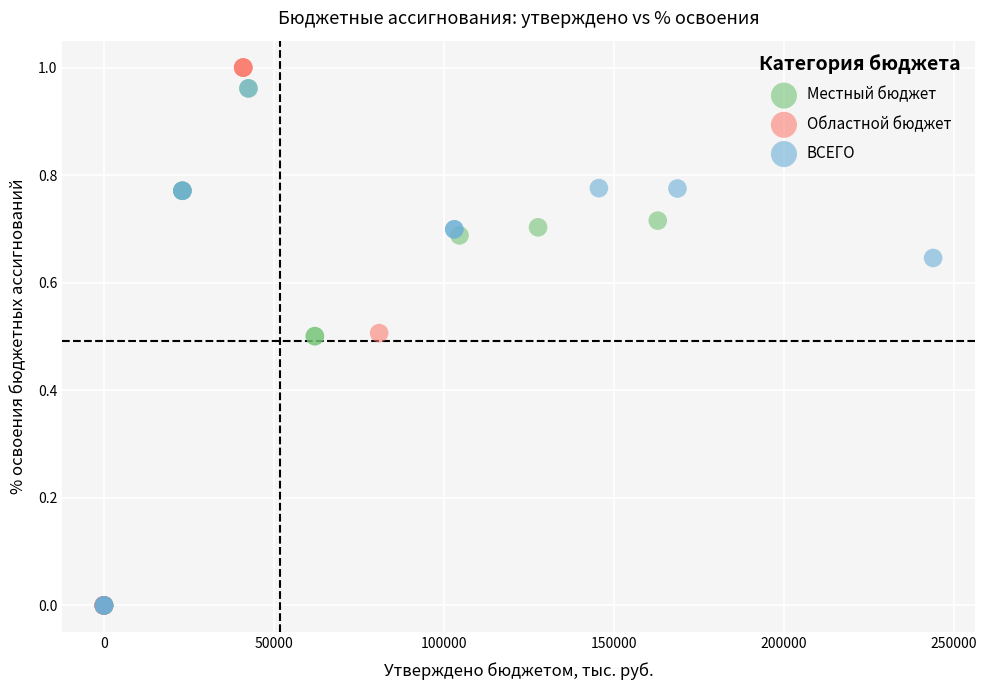

Which series has the largest Y range (max minus min)?

Областной бюджет